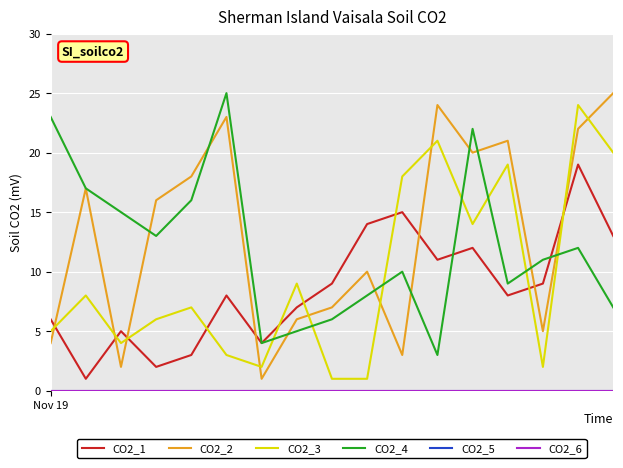

True or false: CO2_4 and CO2_6 intersect in this chart.

False